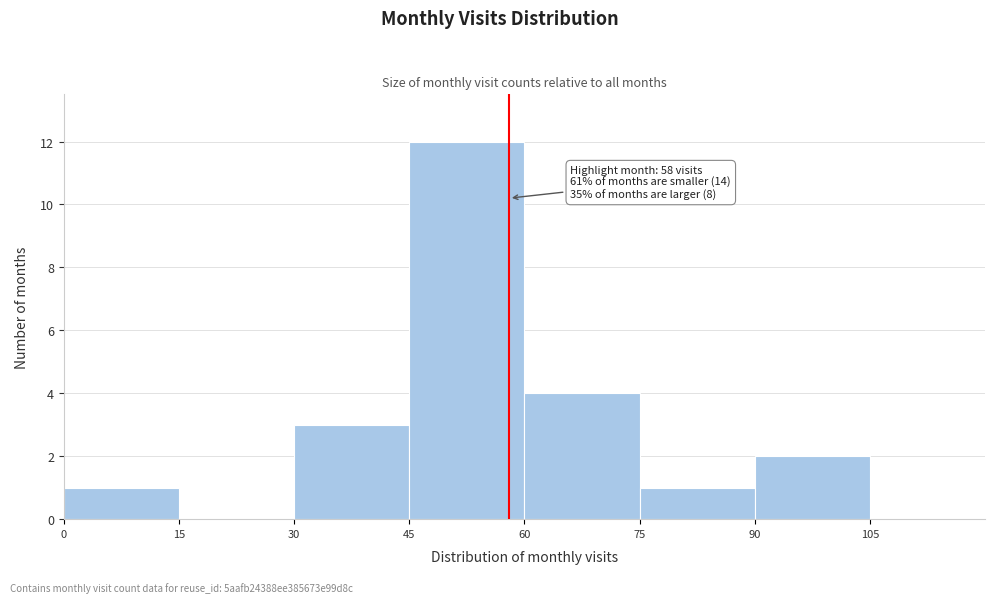

Which range on the x-axis has the tallest bar?

45 to 60